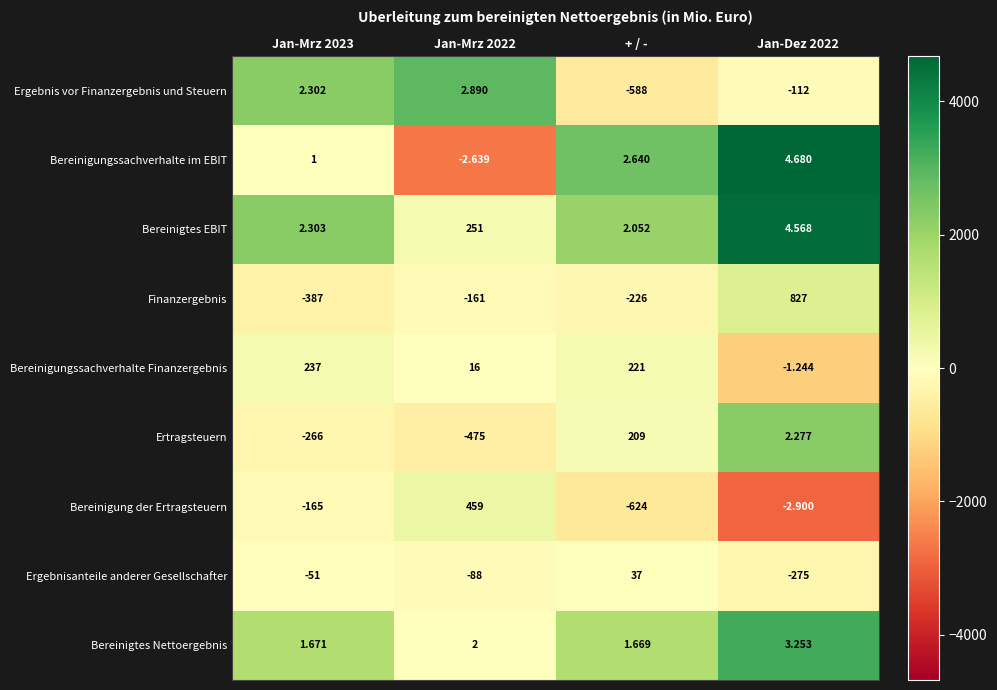

Which series changed the most between Jan-Mrz 2023 and + / -?

Ergebnis vor Finanzergebnis und Steuern